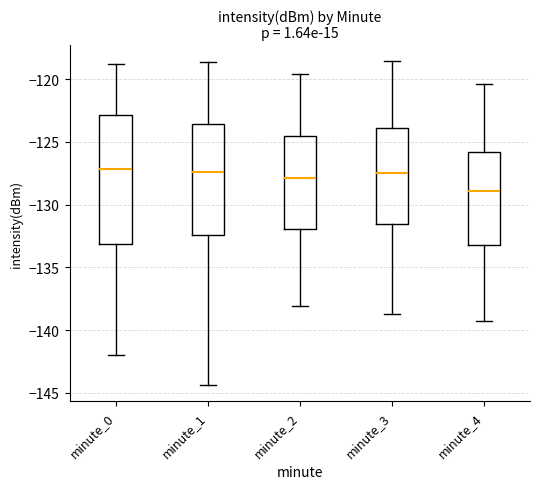

Which box is the tallest, from its lower edge to its upper edge?

minute_0